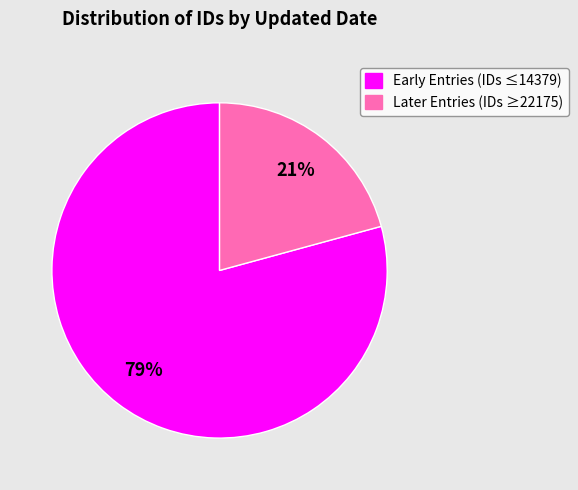

To the nearest percent, what is the difference between the largest and smallest slice percentages?

58%